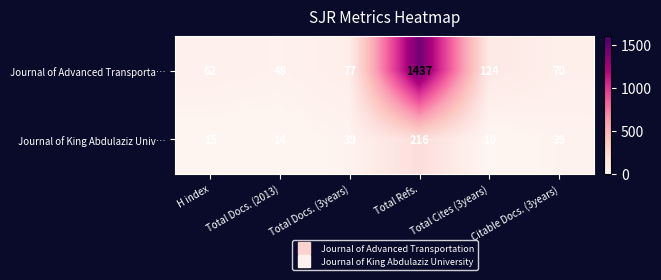

What is the approximate value of Journal of Advanced Transporta… at Total Cites (3years), to the nearest 100?

100